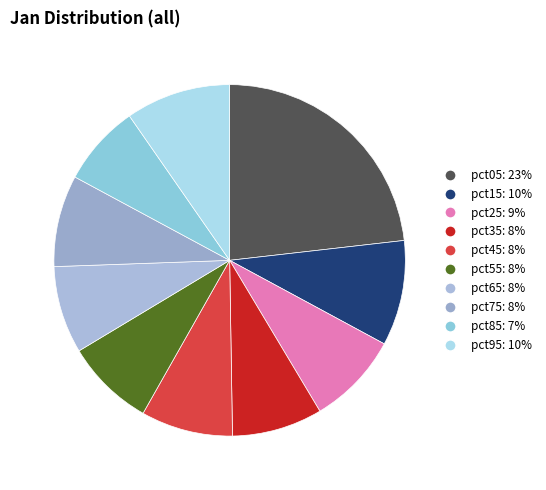

Is pct95 the majority of the pie?

No